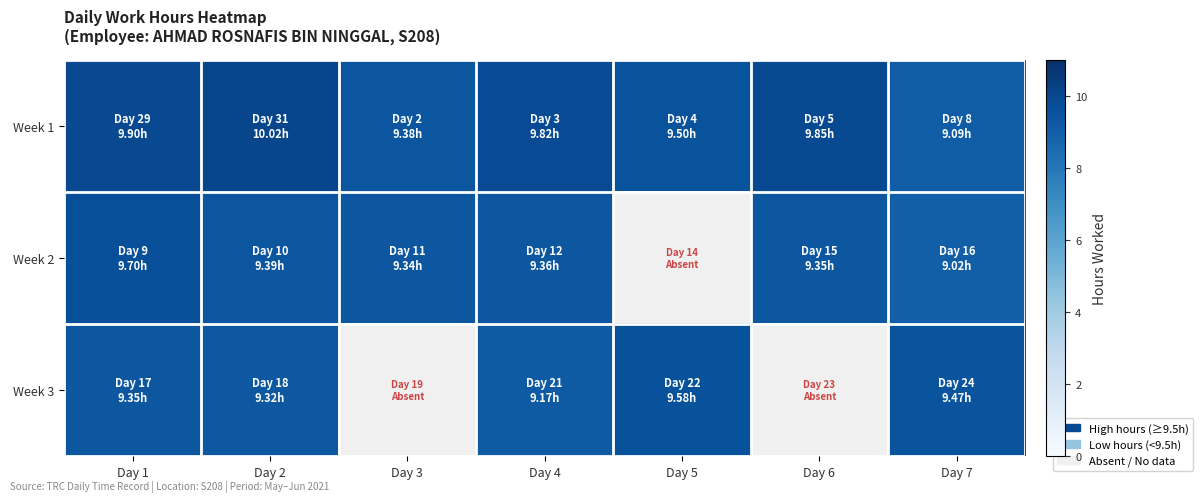

What is the total value across all series at Day 4?

28.4